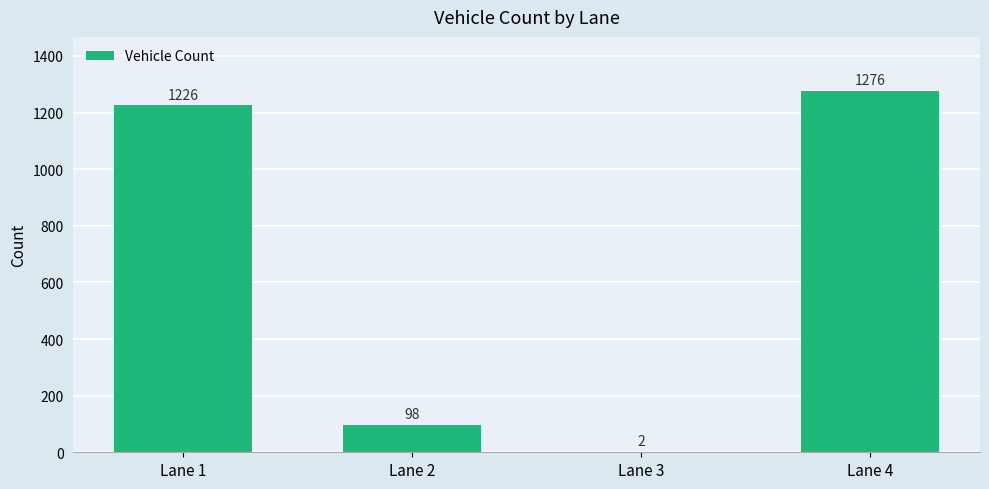

Which label corresponds to the largest value in the chart?

Lane 4